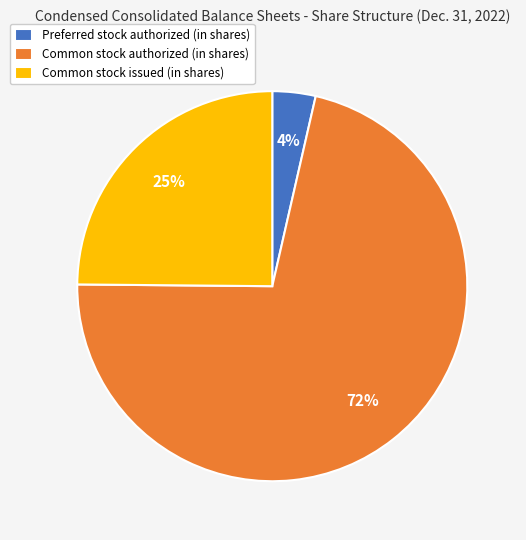

What is the majority slice?

Common stock authorized (in shares)